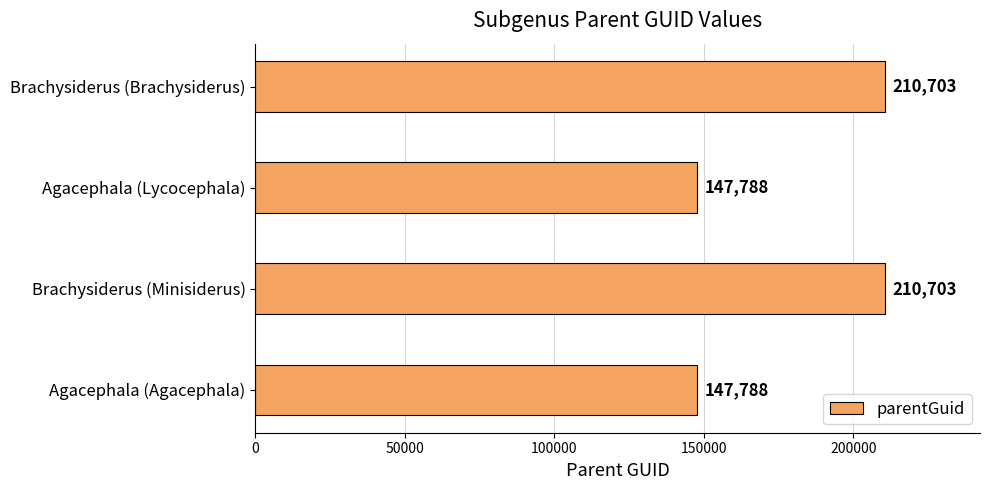

What is the average value?

179246